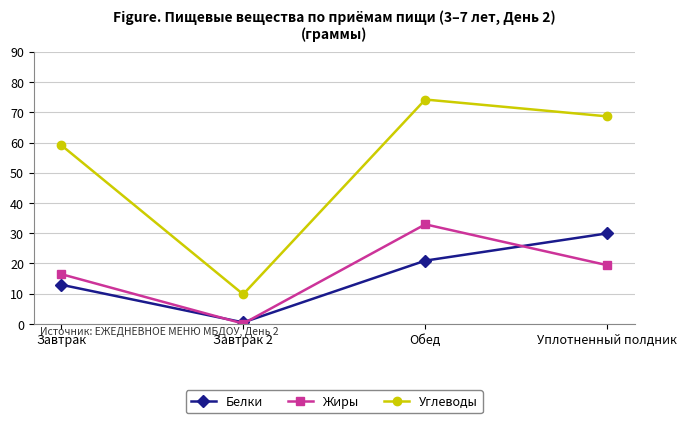

In Жиры, how many points are lower than both neighbors (excluding endpoints)?

1